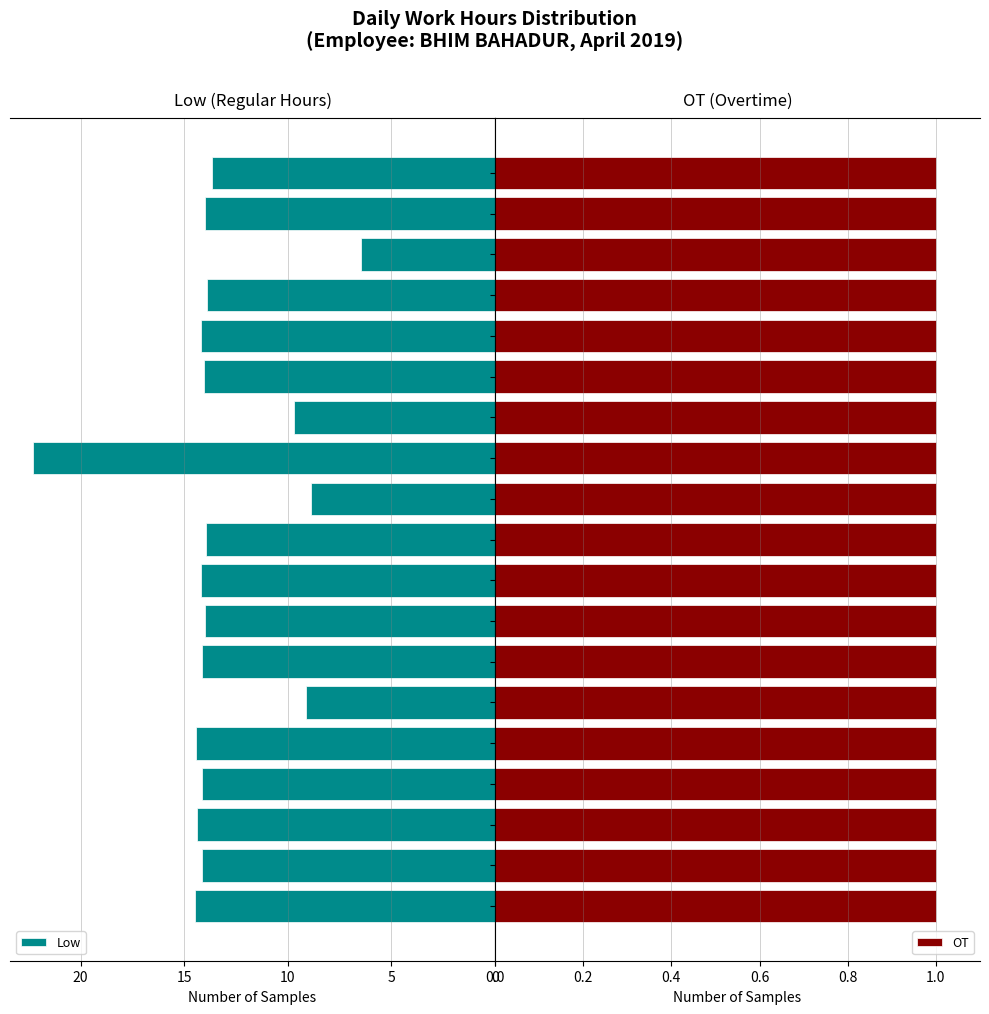

What is the difference between the second highest and second lowest values in the Low series?

5.6